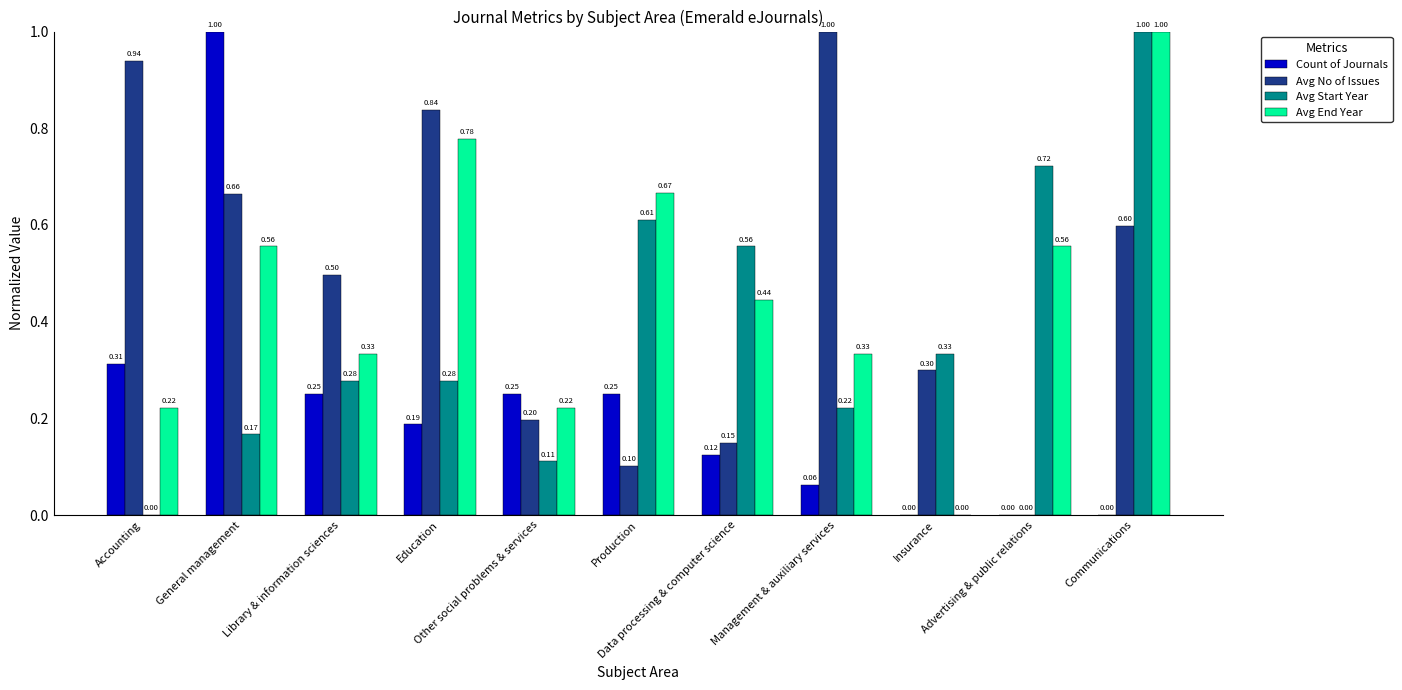

The value of Count of Journals at Advertising & public relations is 0.0. True or false?

True